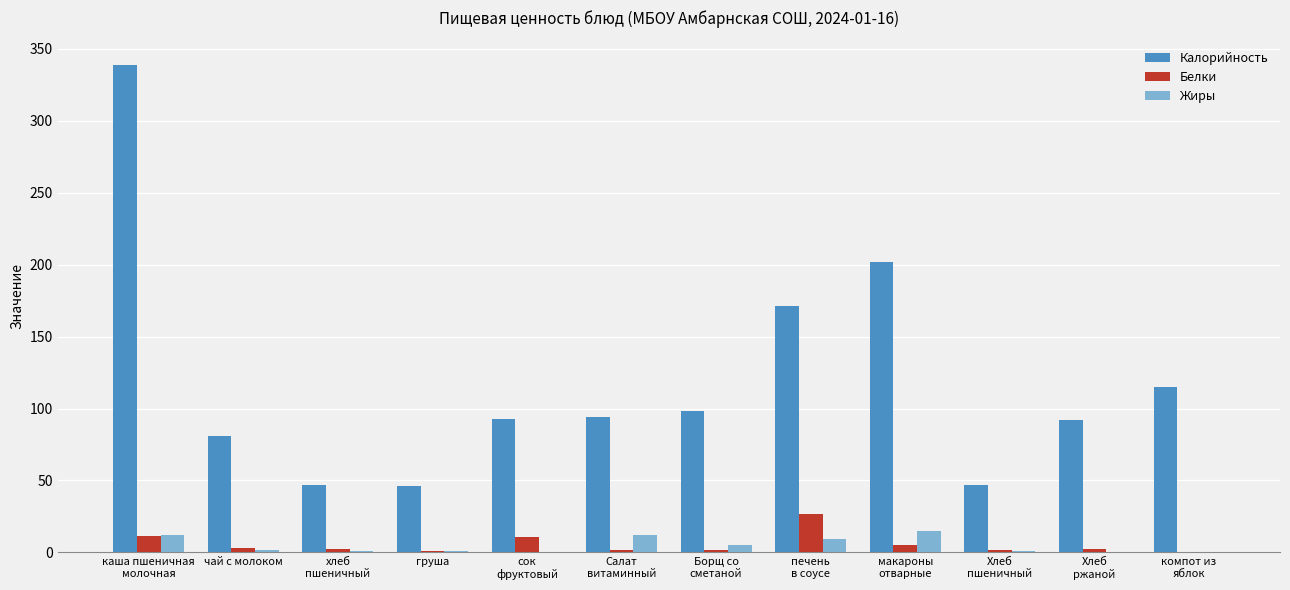

How many groups of bars are there?

12